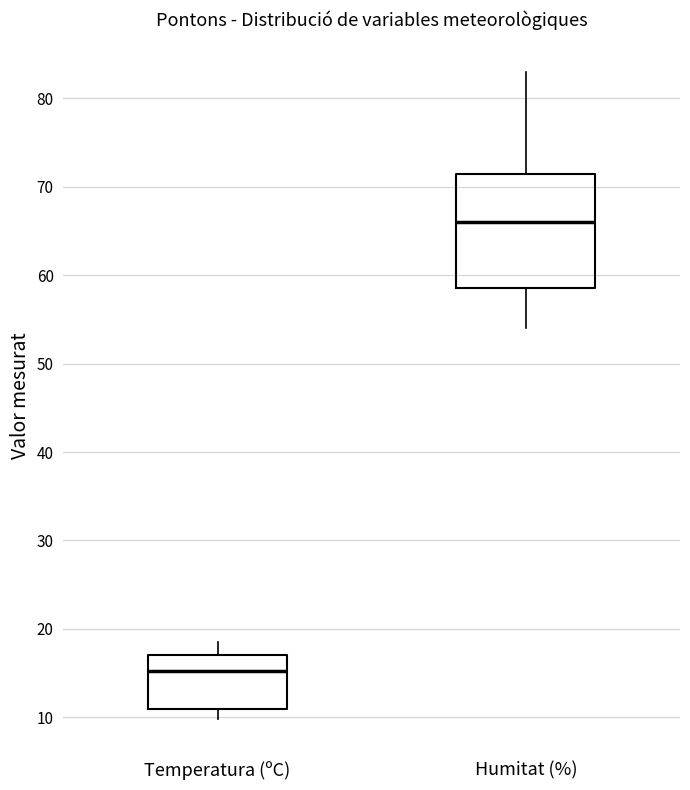

Which box's median line is the highest?

Humitat (%)